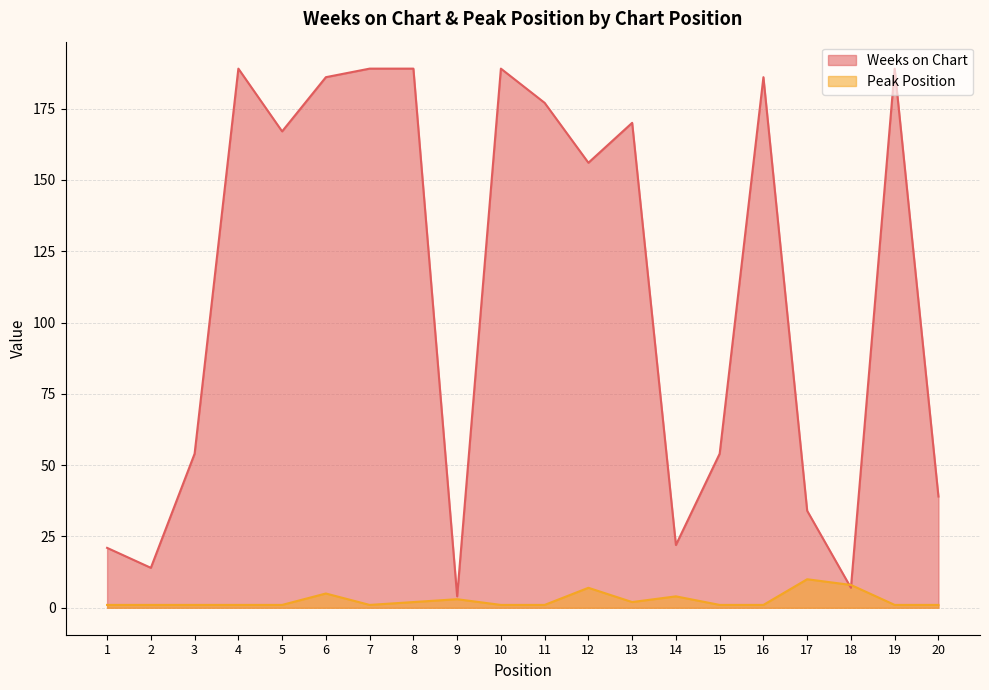

Reading right to left, what are all the values shown in this chart?

Weeks on Chart: 20=39	19=189	18=7	17=34	16=186	15=54	14=22	13=170	12=156	11=177	10=189	9=4	8=189	7=189	6=186	5=167	4=189	3=54	2=14	1=21
Peak Position: 20=1	19=1	18=8	17=10	16=1	15=1	14=4	13=2	12=7	11=1	10=1	9=3	8=2	7=1	6=5	5=1	4=1	3=1	2=1	1=1